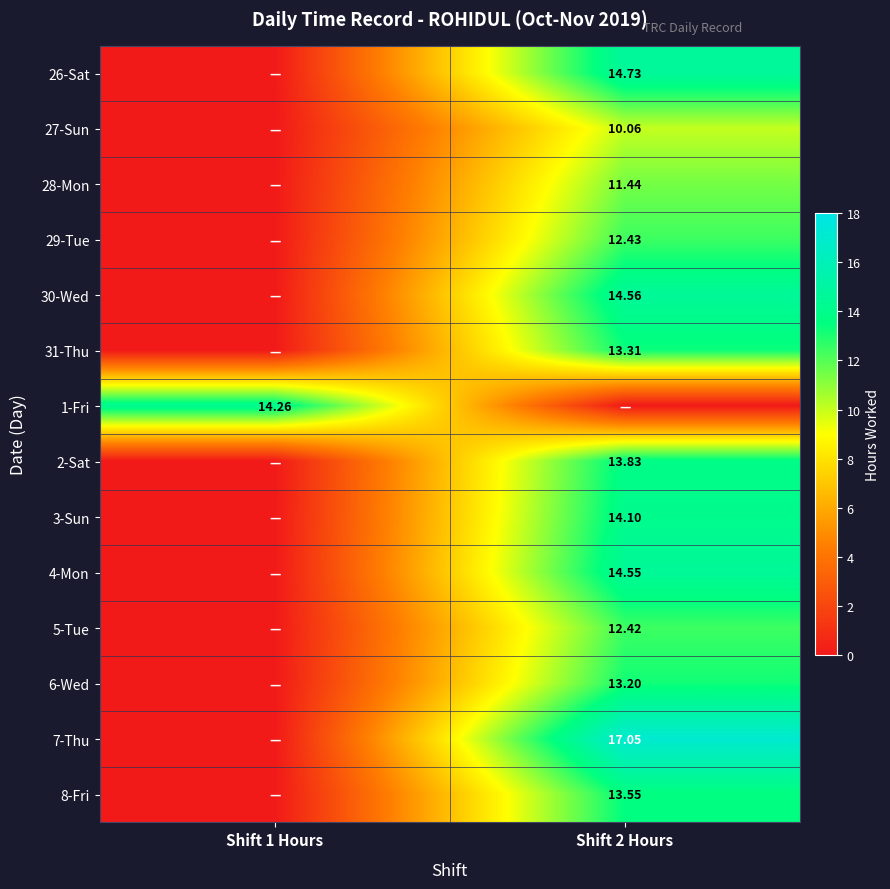

Is the value of 1-Fri at Shift 1 Hours greater than the value of 8-Fri at Shift 2 Hours?

Yes